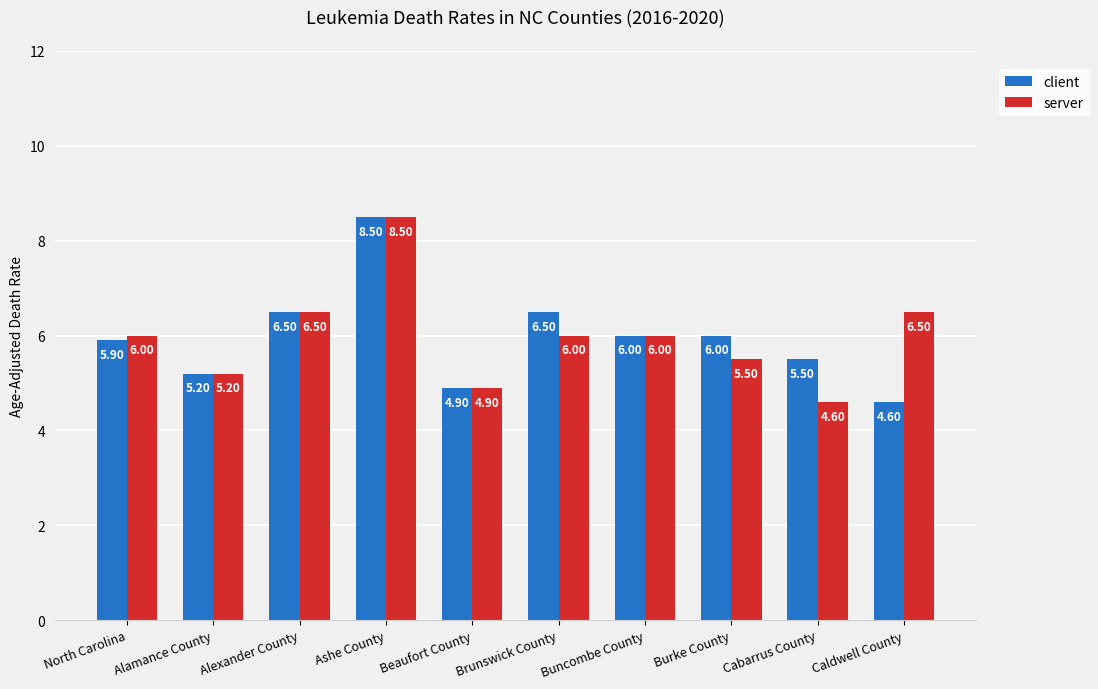

Which category has the highest value in the client series?

Ashe County